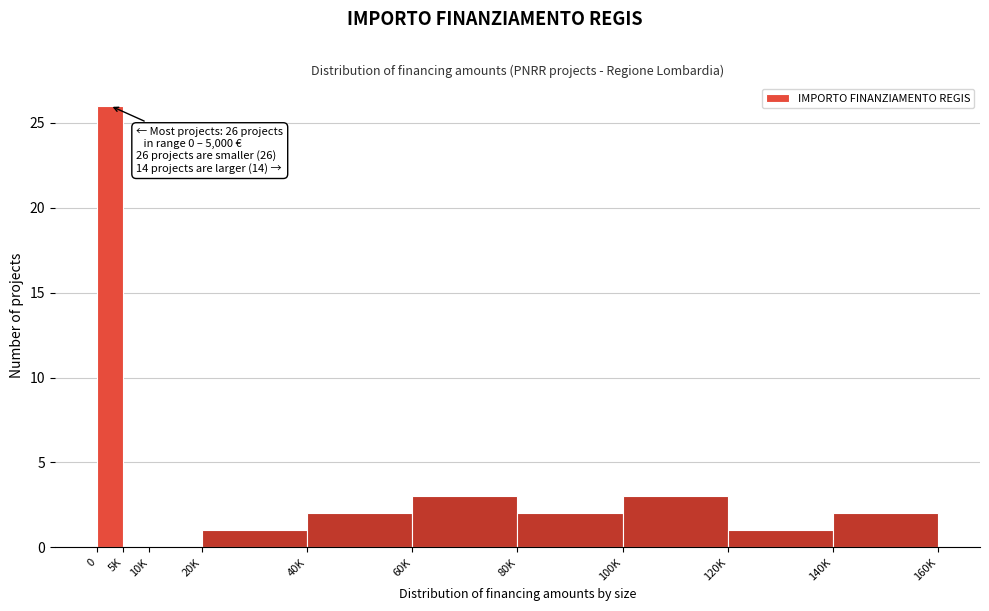

Reading left to right, transcribe all the data shown in this chart.

0=26	5K=0	10K=0	20K=1	40K=2	60K=3	80K=2	100K=3	120K=1	140K=2